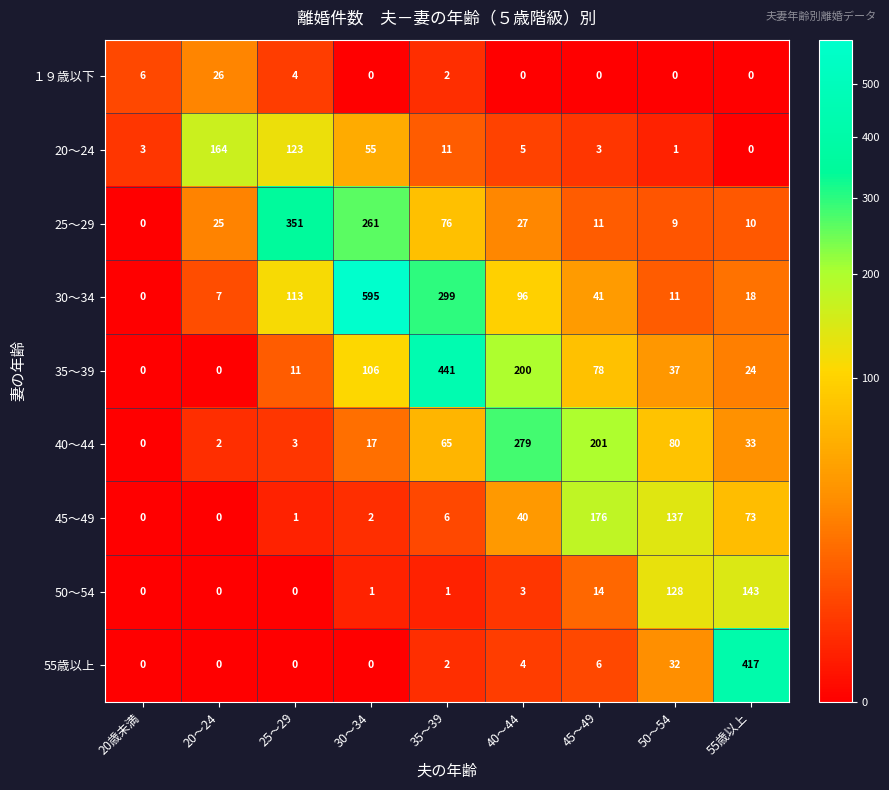

At which label does 40～44 first exceed 33?

35～39